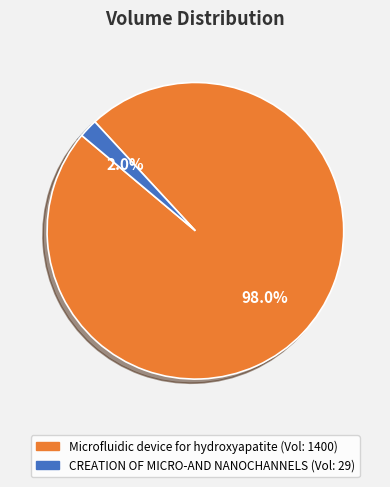

Rank the categories by value from lowest to highest.

CREATION OF MICRO-AND NANOCHANNELS, Microfluidic device for hydroxyapatite